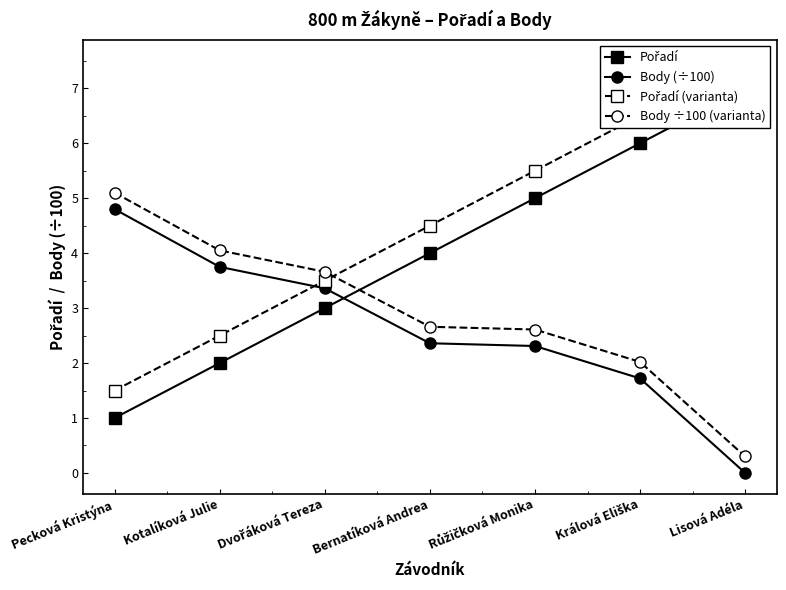

After their last crossing, which series has the higher values: Body (÷100) or Pořadí (varianta)?

Pořadí (varianta)